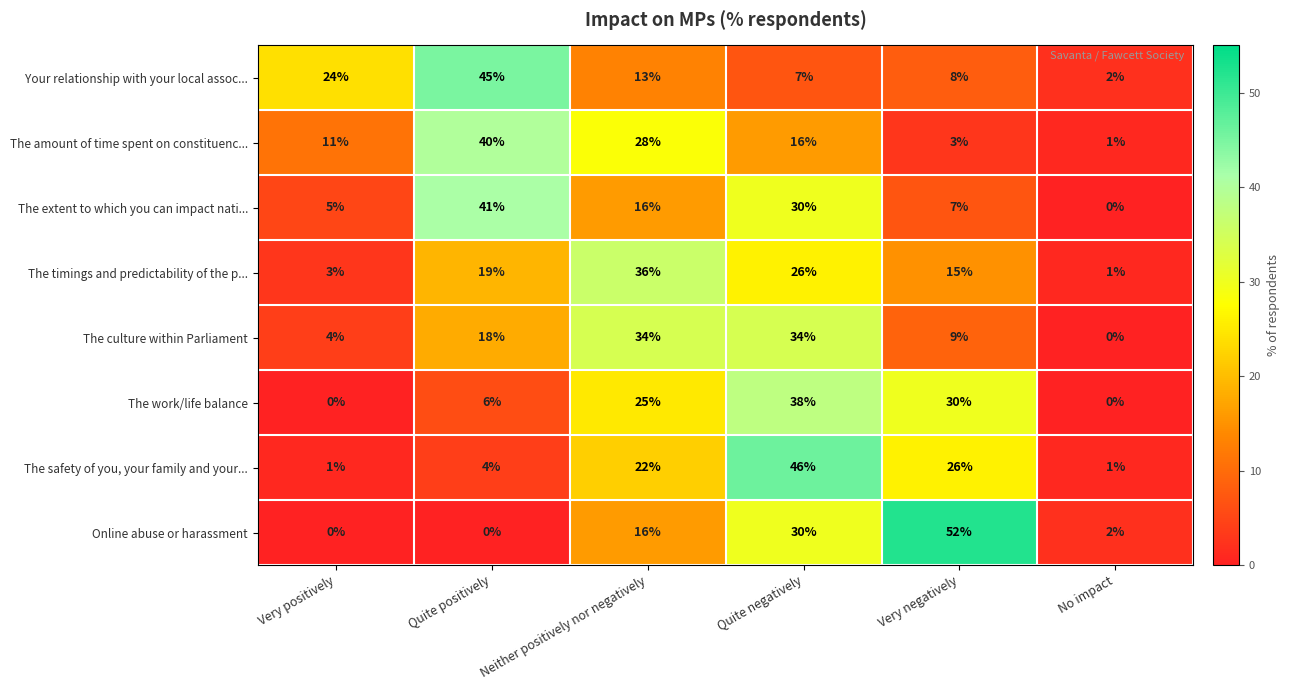

List the series in order of their peak value, highest first.

Online abuse or harassment, The safety of you, your family and your..., Your relationship with your local assoc..., The extent to which you can impact nati..., The amount of time spent on constituenc..., The work/life balance, The timings and predictability of the p..., The culture within Parliament